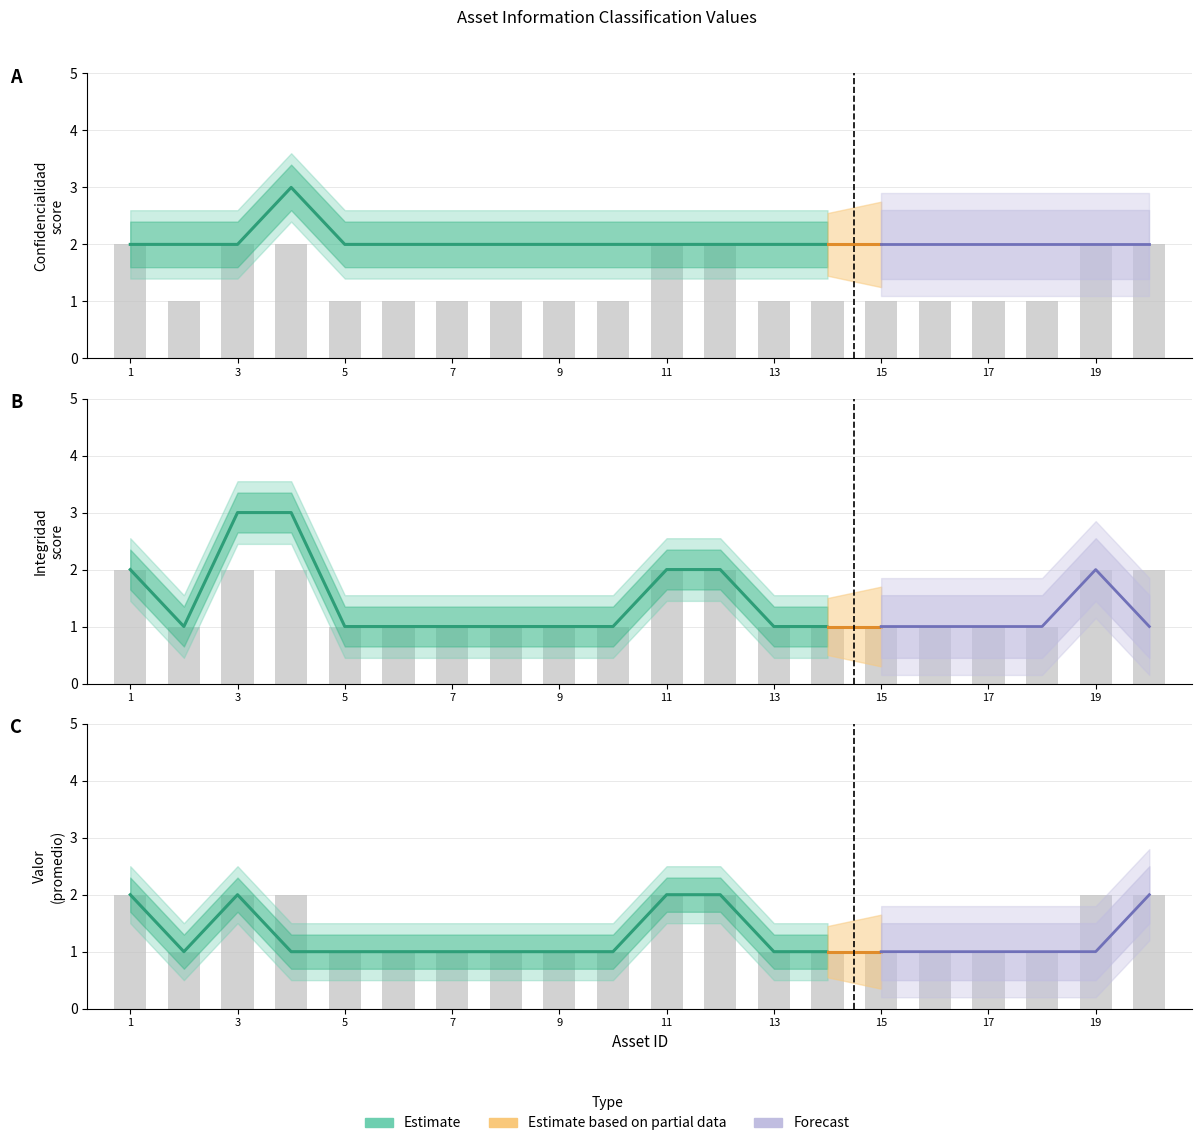

Are the bars grouped side by side (vs. stacked)?

Yes